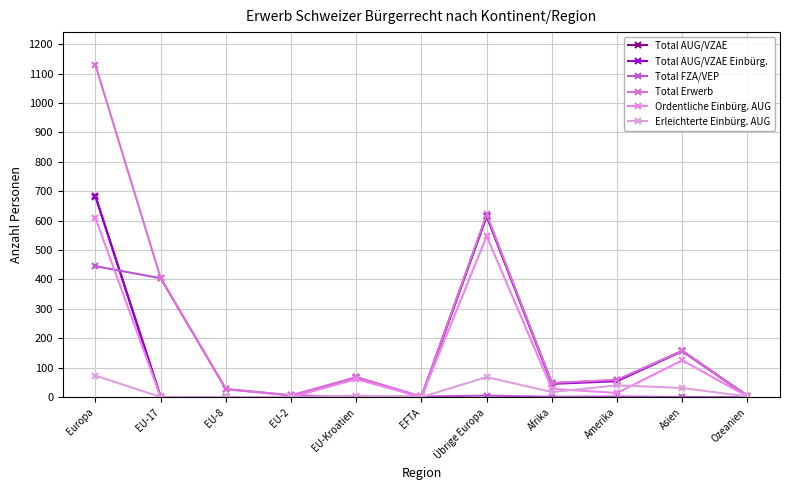

Does the chart have visible grid lines?

Yes